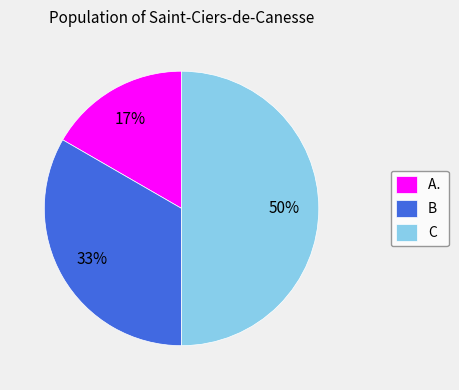

Does B represent more than half of the total?

No